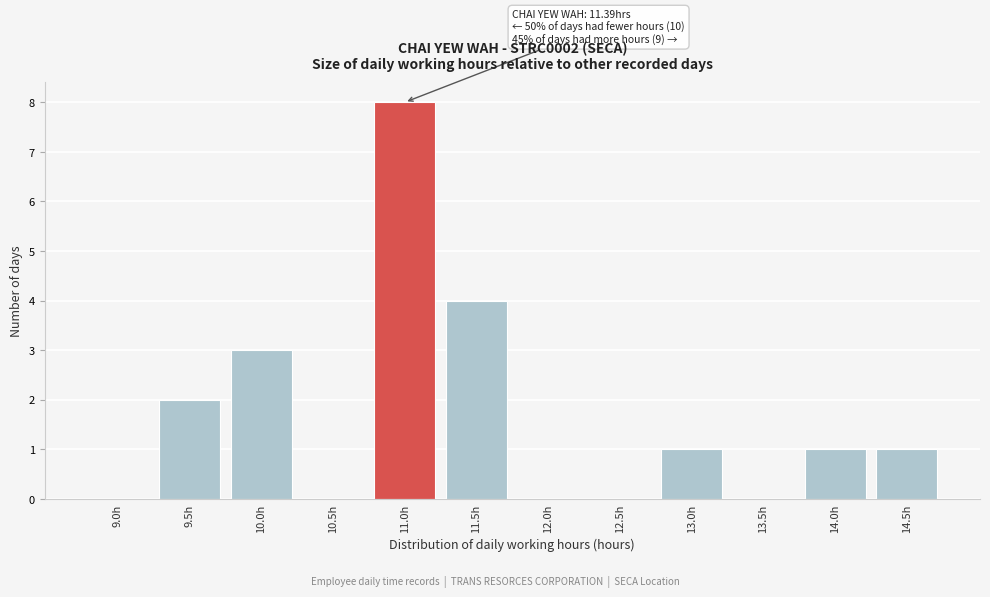

Reading right to left, list all the values displayed in this chart.

14.5h=1	14.0h=1	13.5h=0	13.0h=1	12.5h=0	12.0h=0	11.5h=4	11.0h=8	10.5h=0	10.0h=3	9.5h=2	9.0h=0